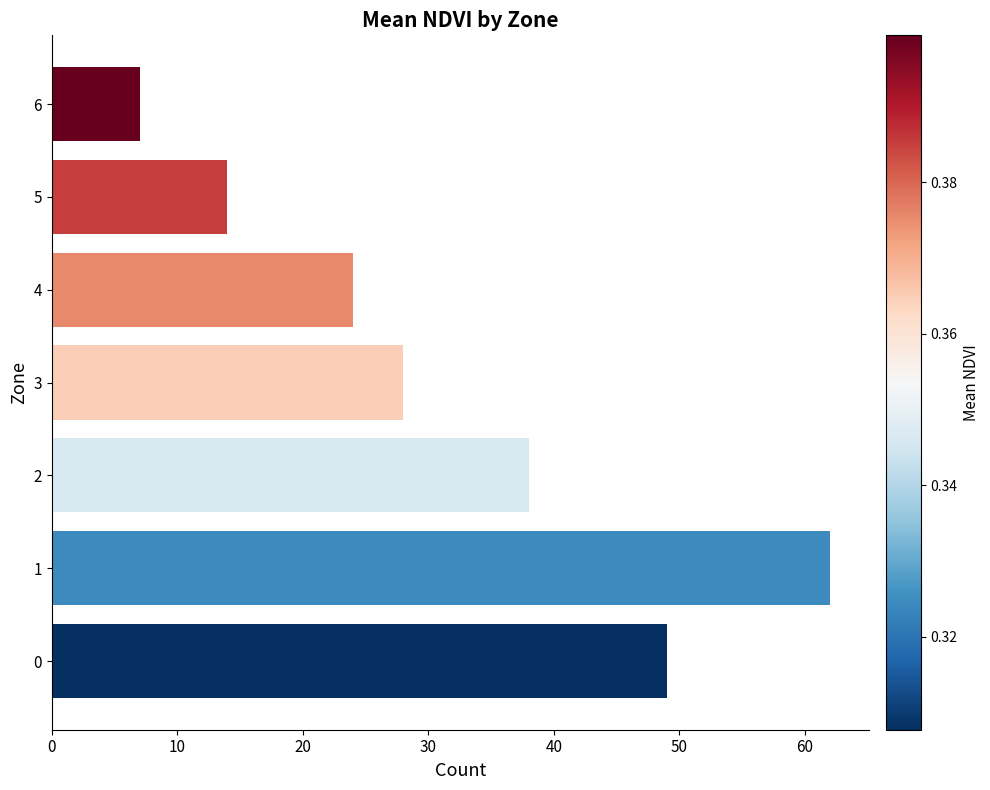

Rank the categories by value from highest to lowest.

1, 0, 2, 3, 4, 5, 6